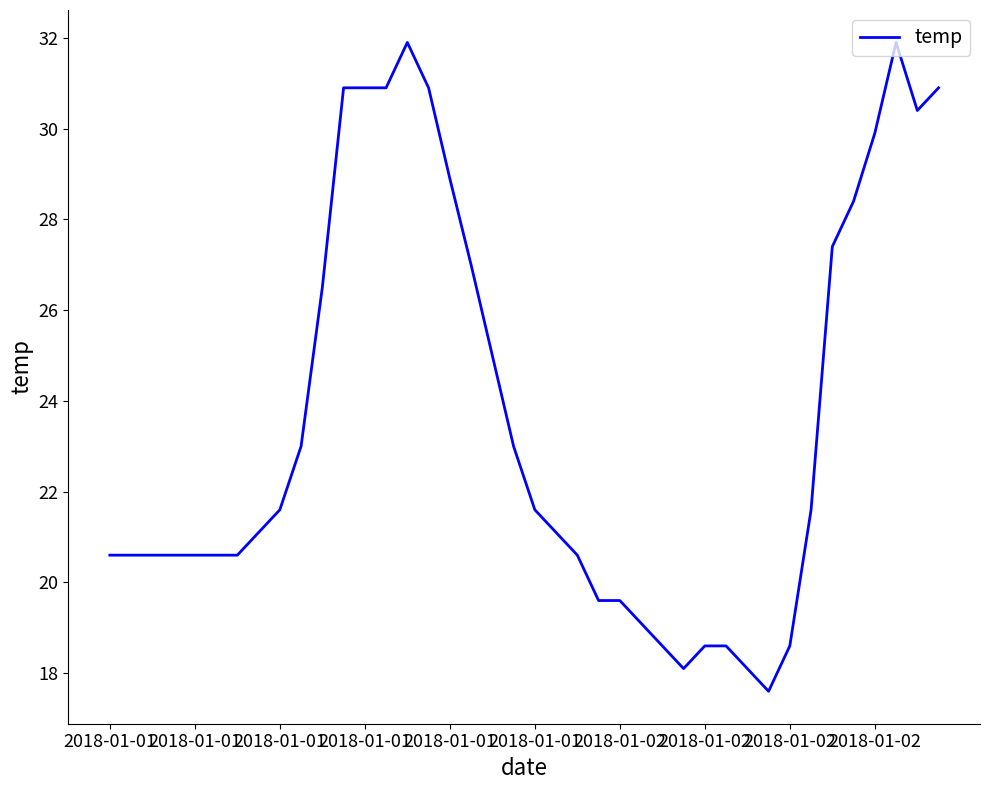

What is the greatest value displayed?

31.9